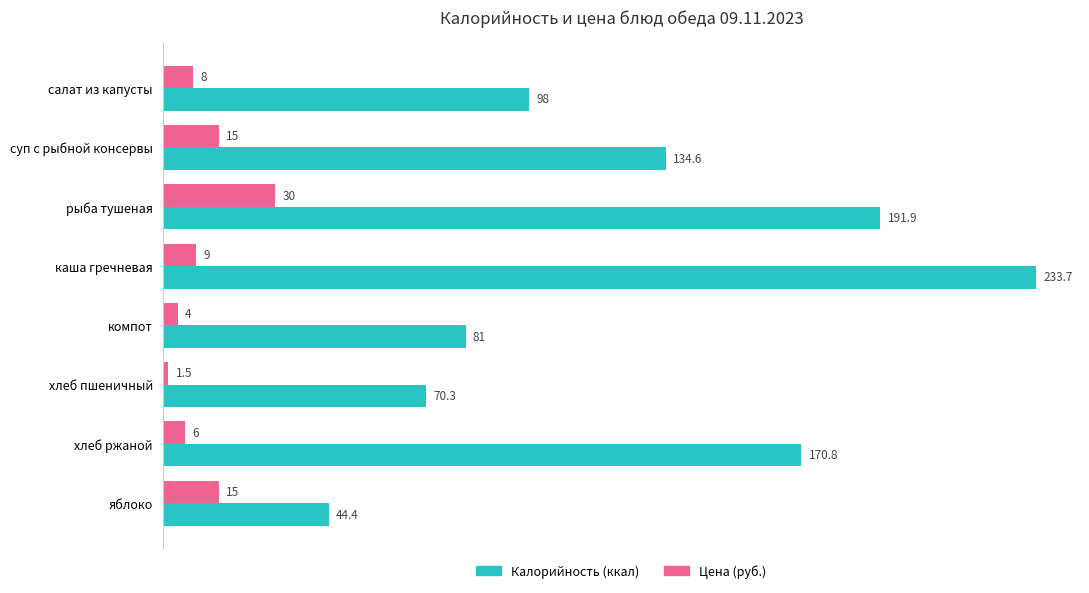

Which series has the largest total across all categories?

Калорийность (ккал)